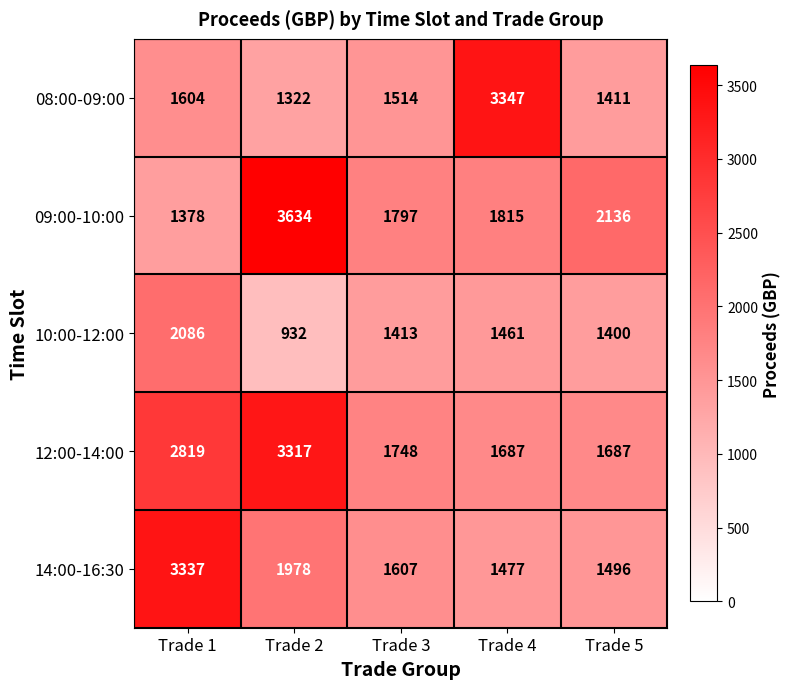

At which label is 09:00-10:00 closest to 2506?

Trade 5